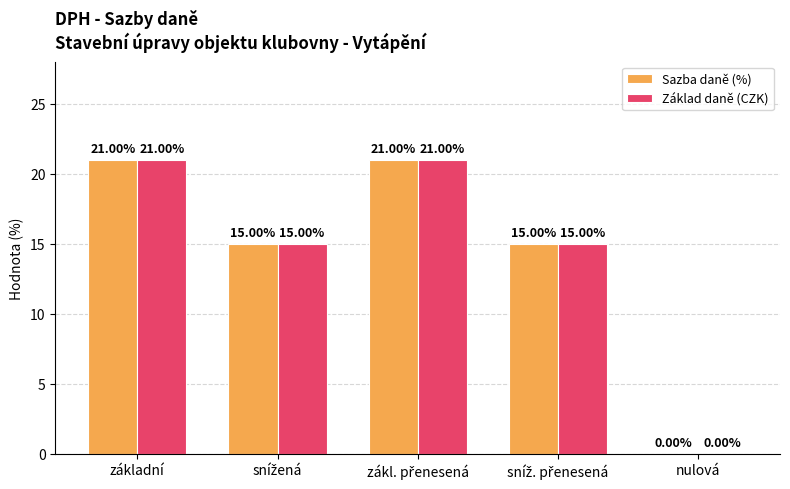

What is the sum of all Základ daně (CZK) values?

72